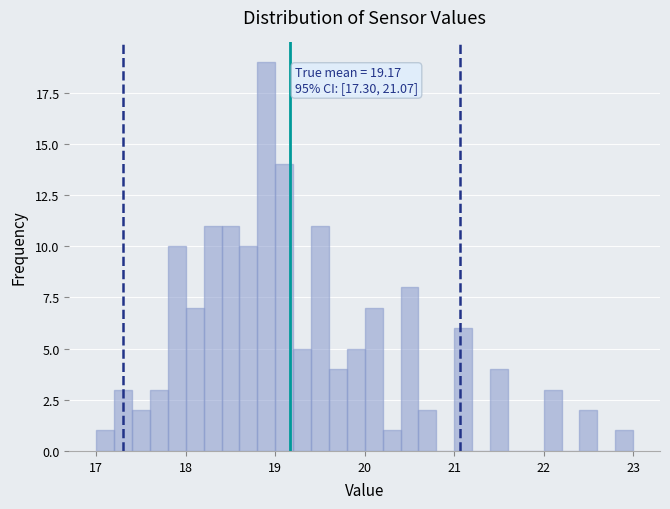

Around what value on the x-axis is the tallest bar? Give the approximate position of its centre, as read against the axis.

18.9